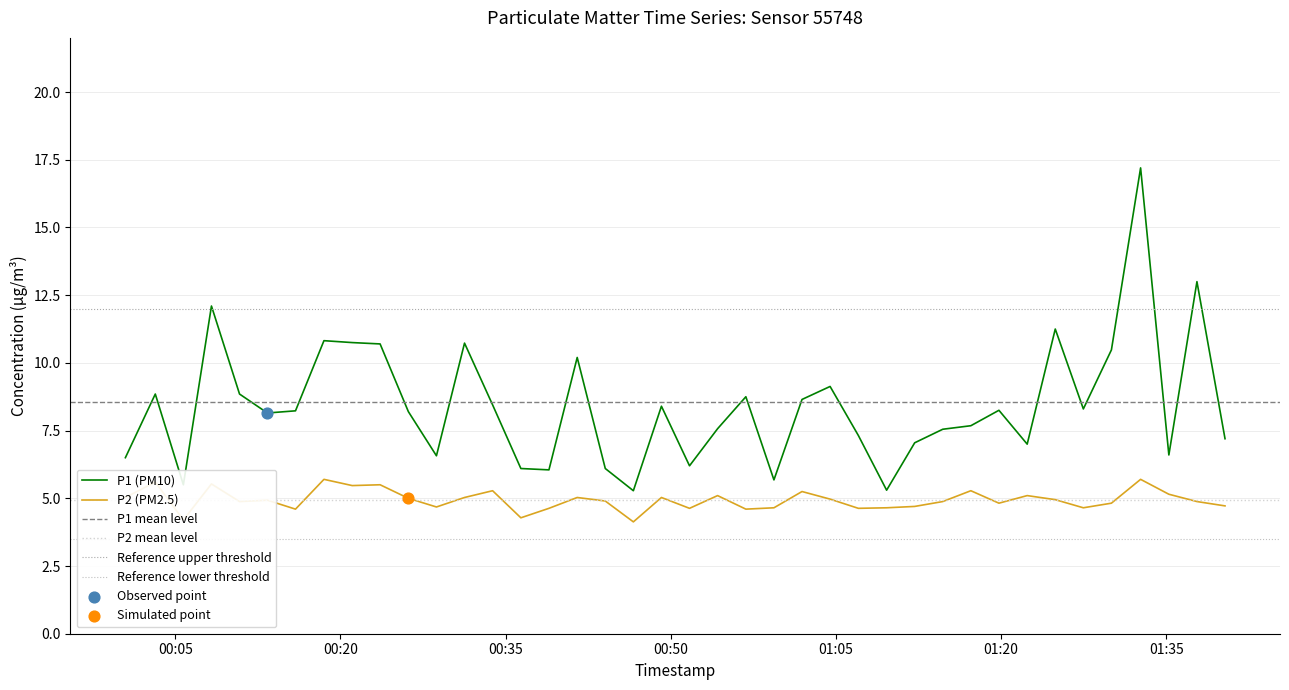

Which series has the widest spread of Y values?

P1